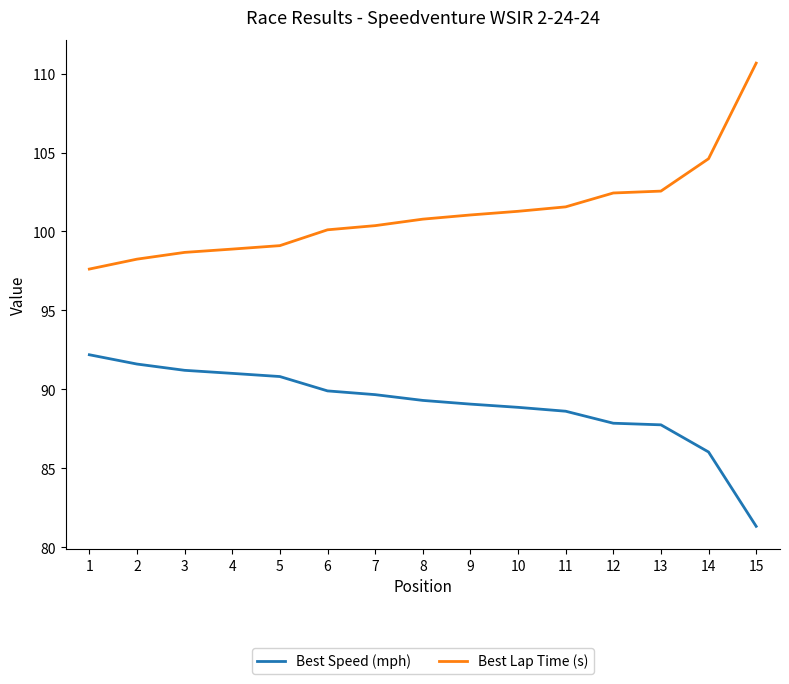

Is it true that Best Lap Time (s) equals 48.2 at 5?

False